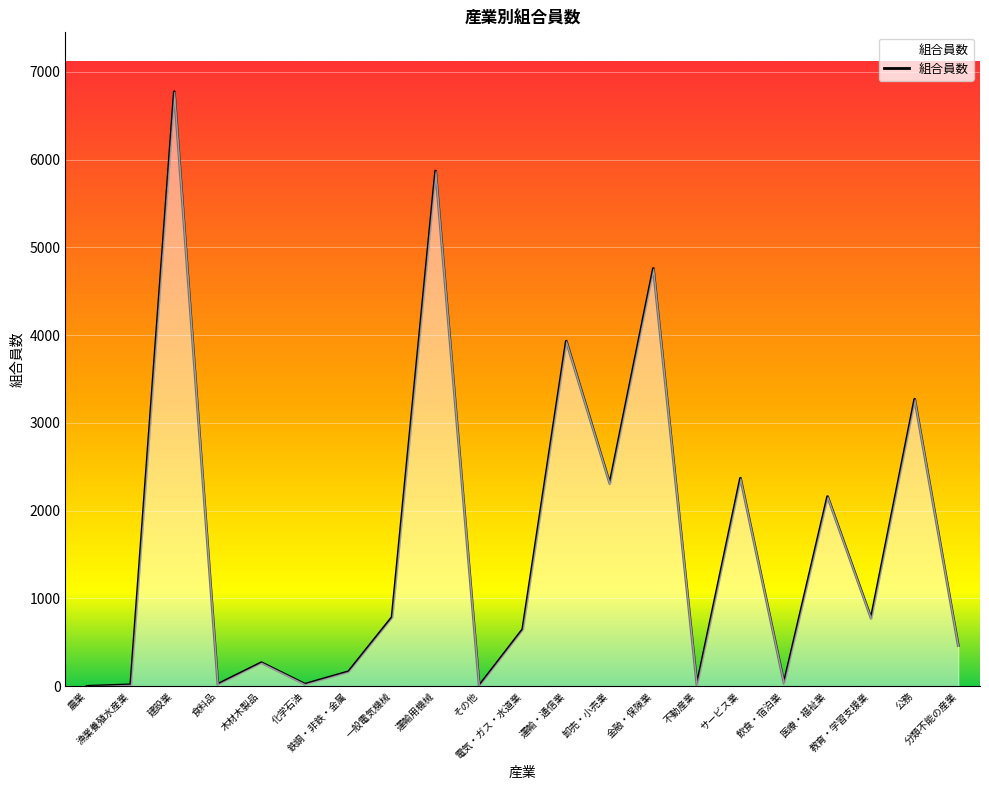

What is the difference between the maximum and minimum values?

6772